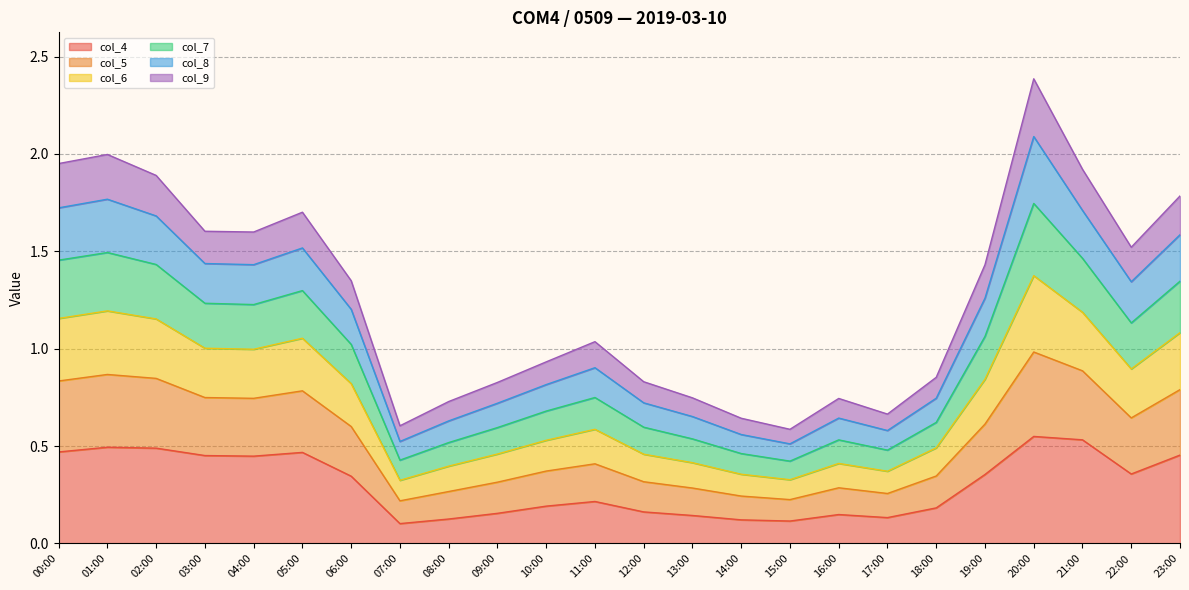

What is the total value across all series at 07:00?

0.6